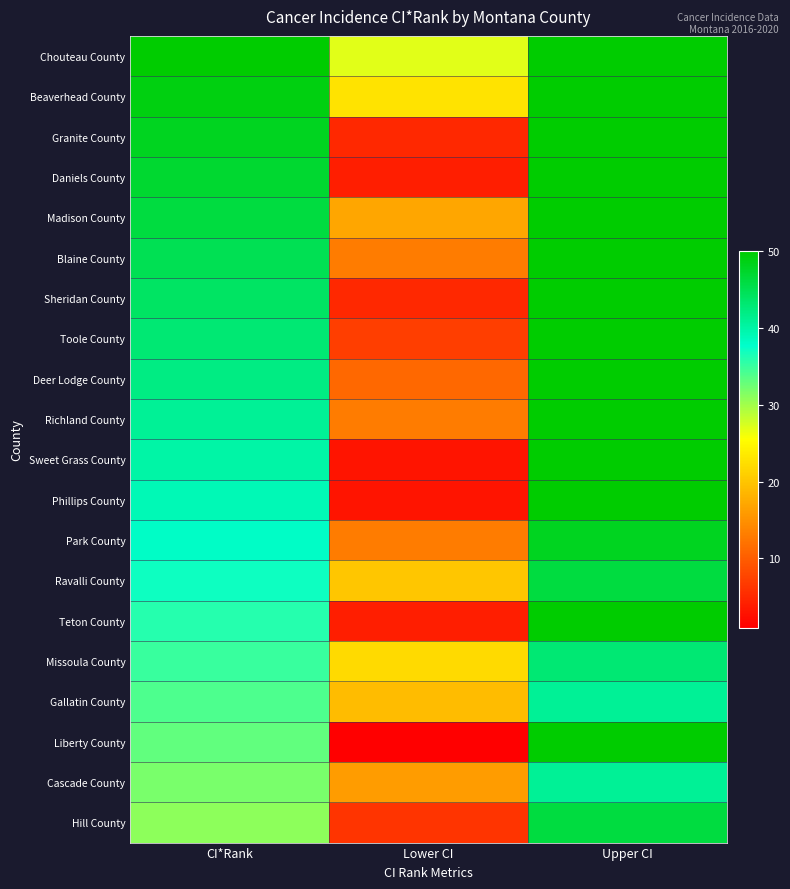

At which category is the sum across all series the highest?

Upper CI